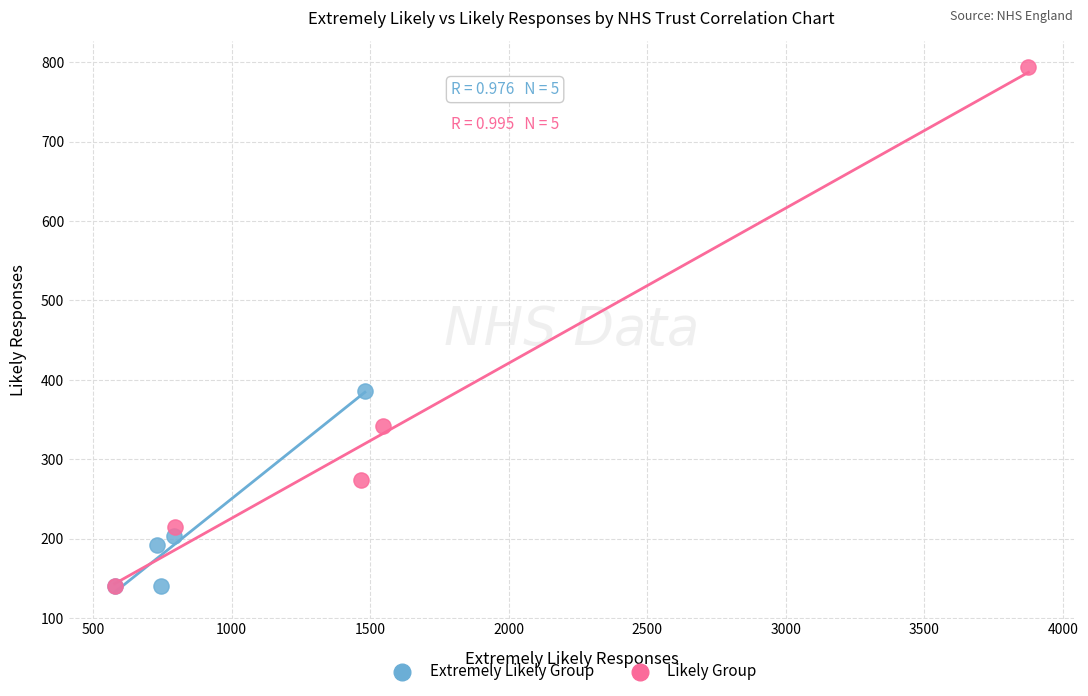

Which series has the largest Y range (max minus min)?

Likely Group